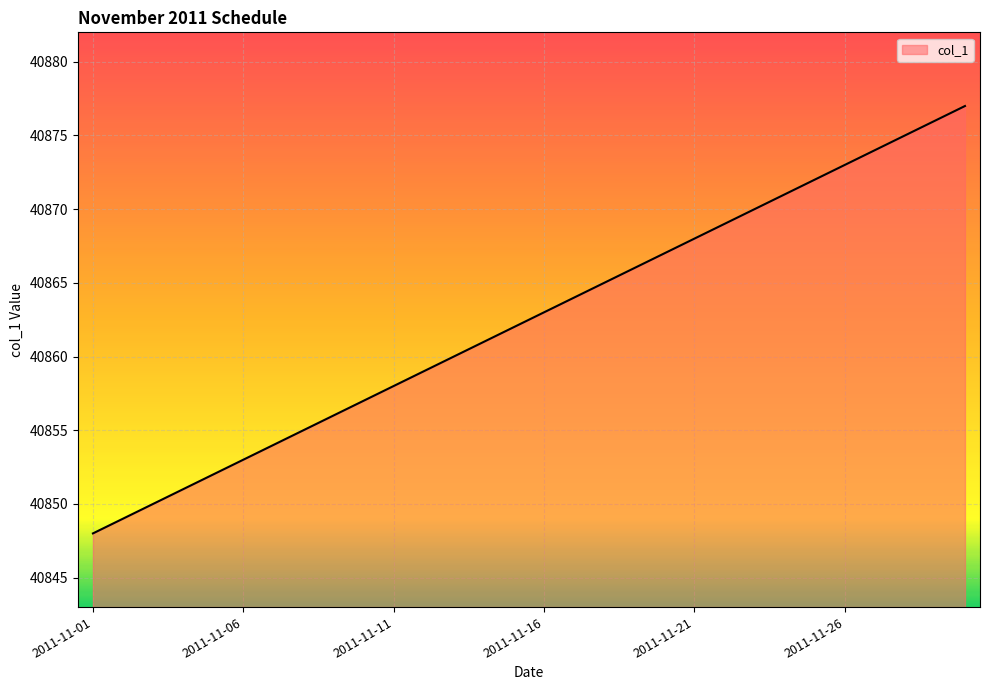

Reading left to right, transcribe all the data shown in this chart.

40848	40849	40850	40851	40852	40853	40854	40855	40856	40857	40858	40859	40860	40861	40862	40863	40864	40865	40866	40867	40868	40869	40870	40871	40872	40873	40874	40875	40876	40877